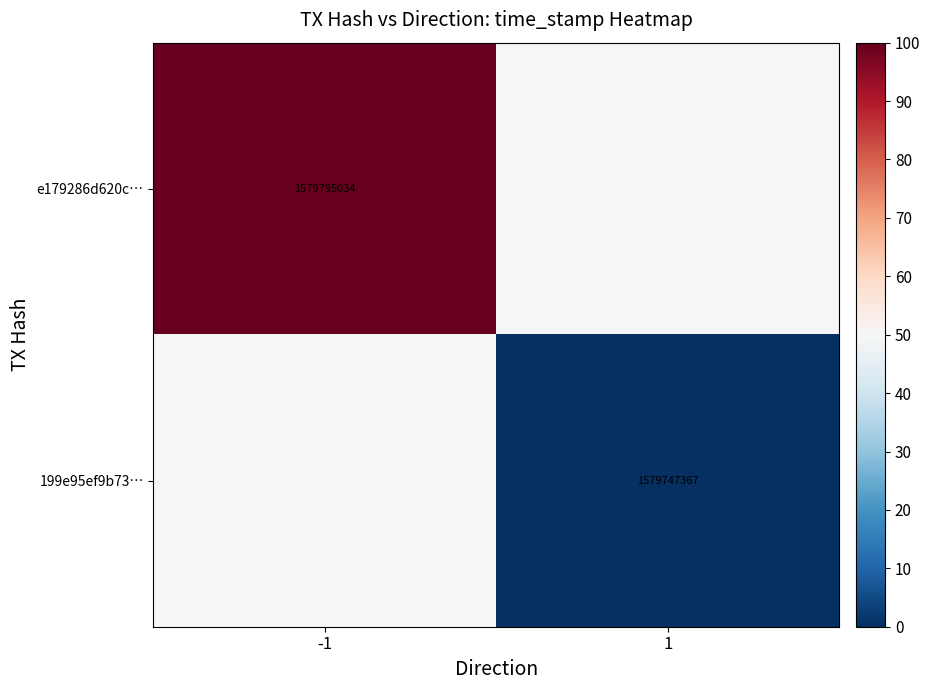

Is the value of e179286d620c… at -1 greater than the value of 199e95ef9b73… at 1?

Yes